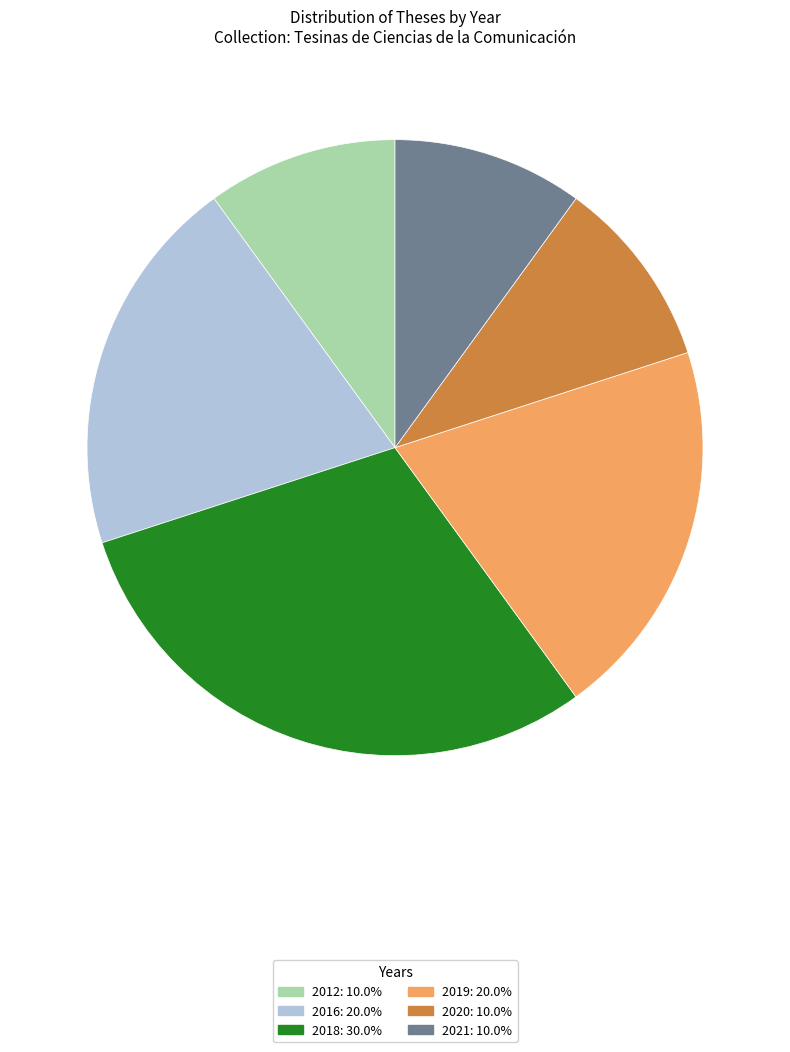

Is 2020 the majority of the pie?

No